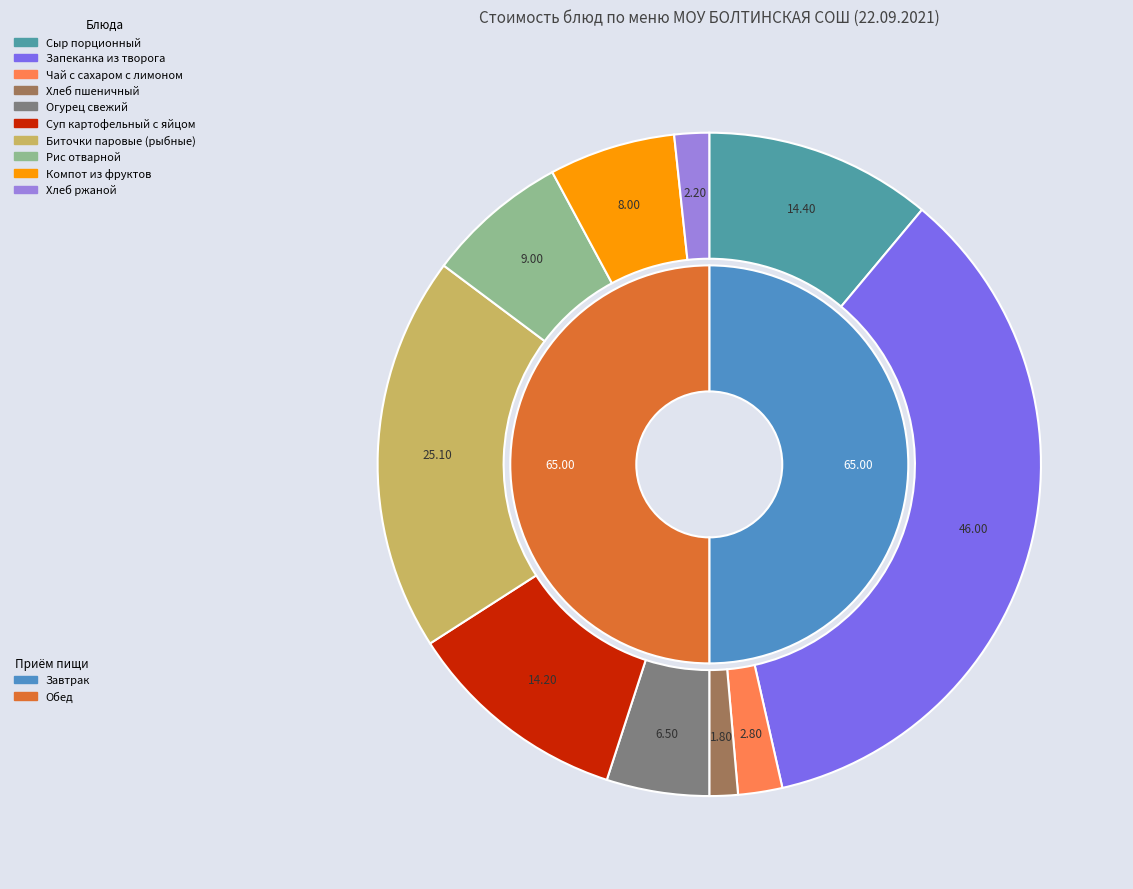

Is it true that Сыр порционный is 1% of the pie?

False